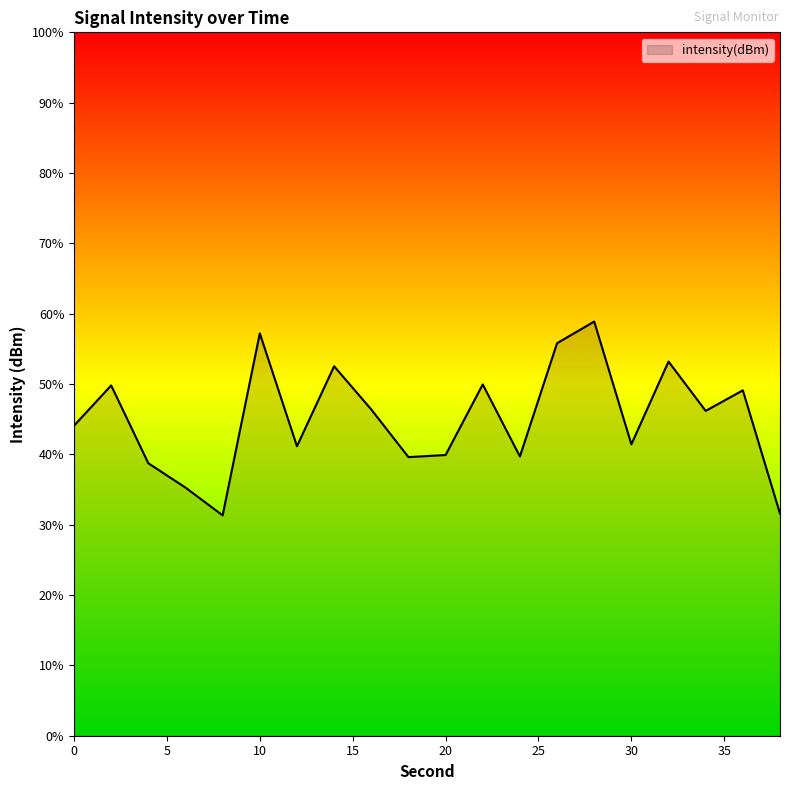

Where is the data nearest to the value -115?

22